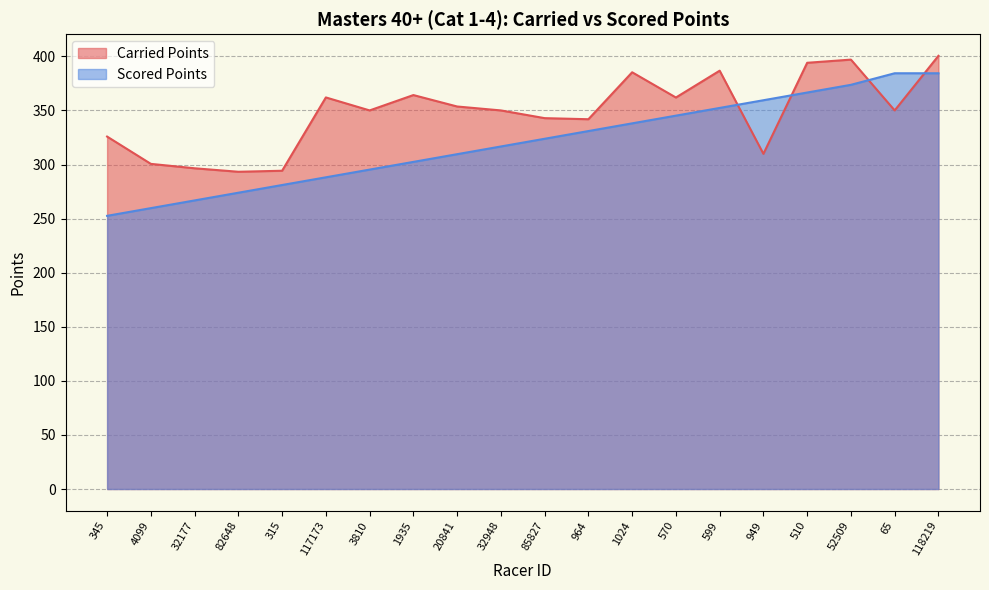

Is the value of Scored Points at 118219 greater than the value of Carried Points at 65?

Yes